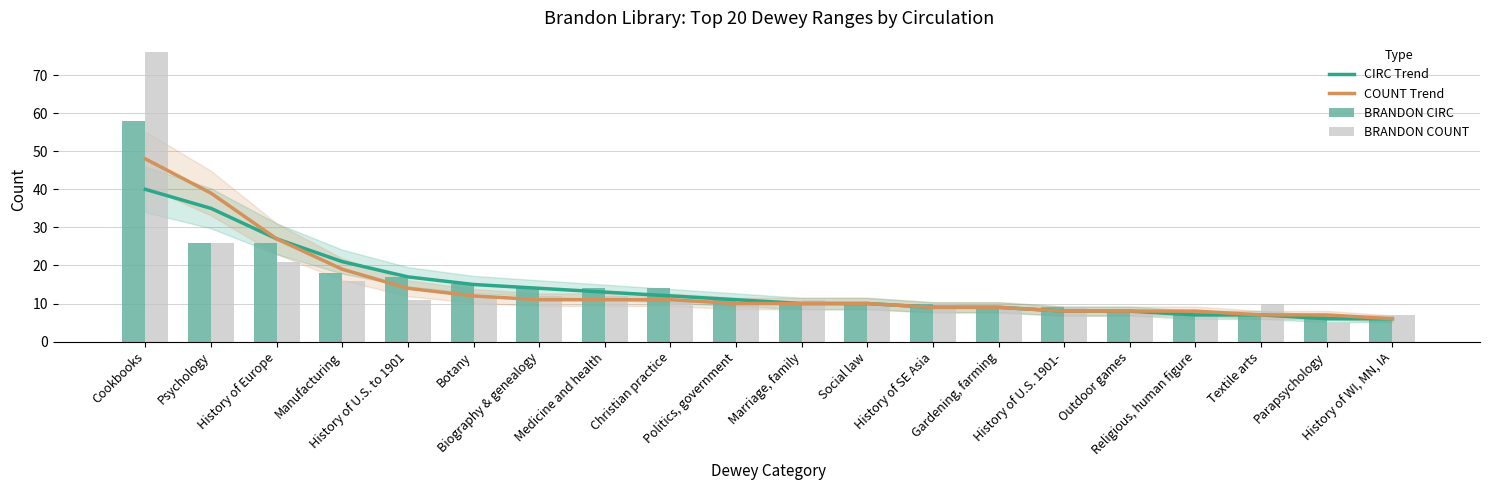

What is the spread (max minus min) of values at Marriage, family?

1